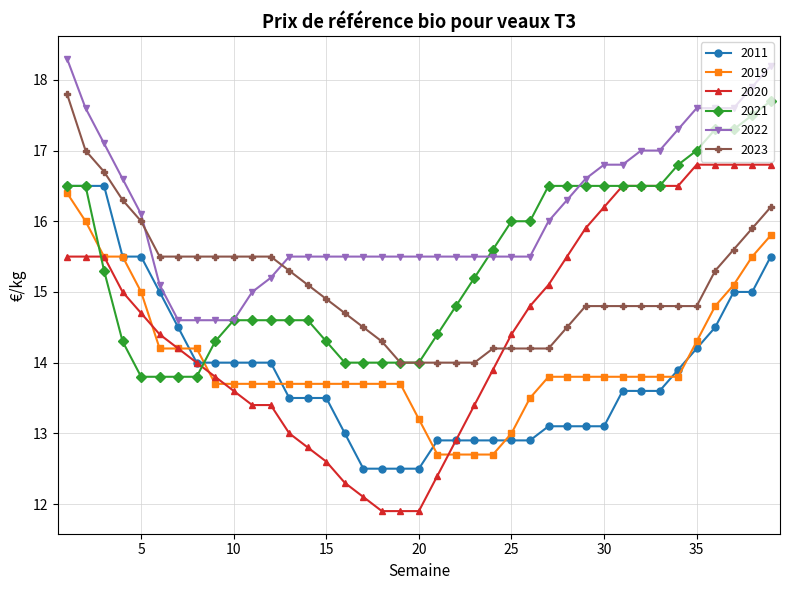

Which series has the largest range (max minus min)?

2020